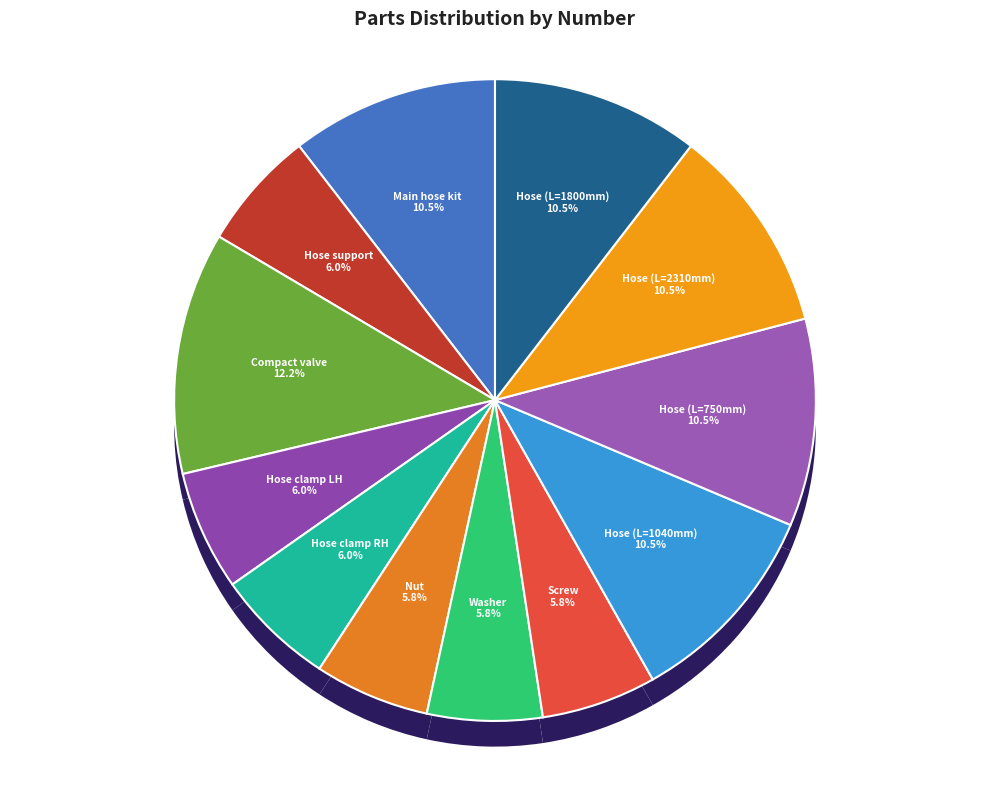

True or false: Hose support accounts for 19% of the total.

False